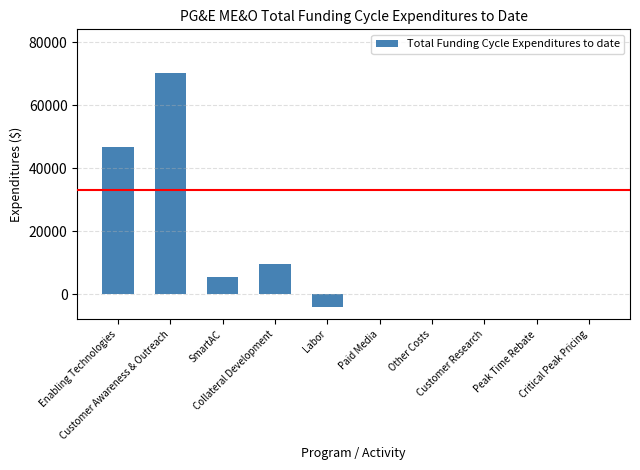

What is the sum of all values?

127874.1